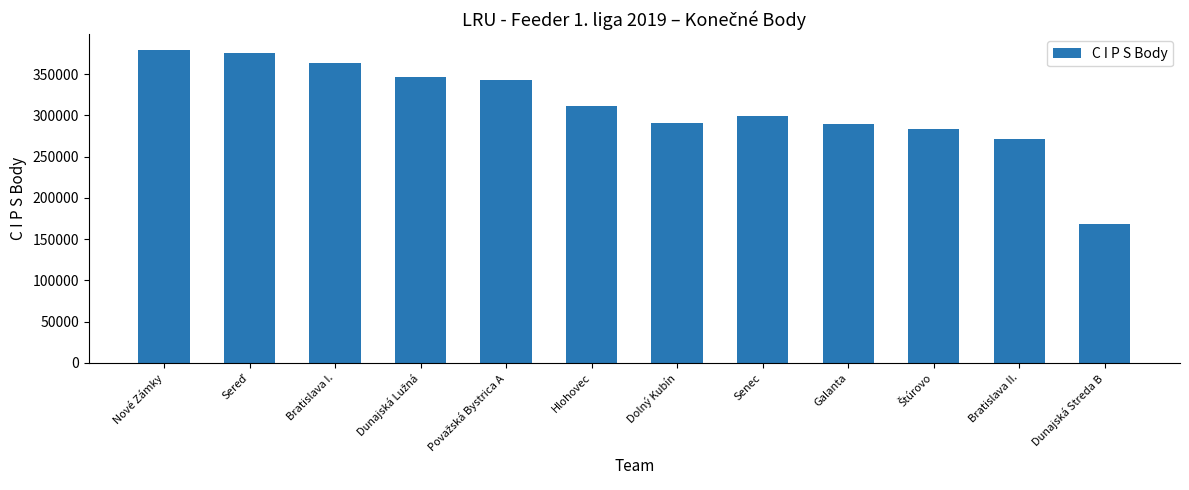

The chart shows a value of 46289 at Dunajská Streda B. True or false?

False